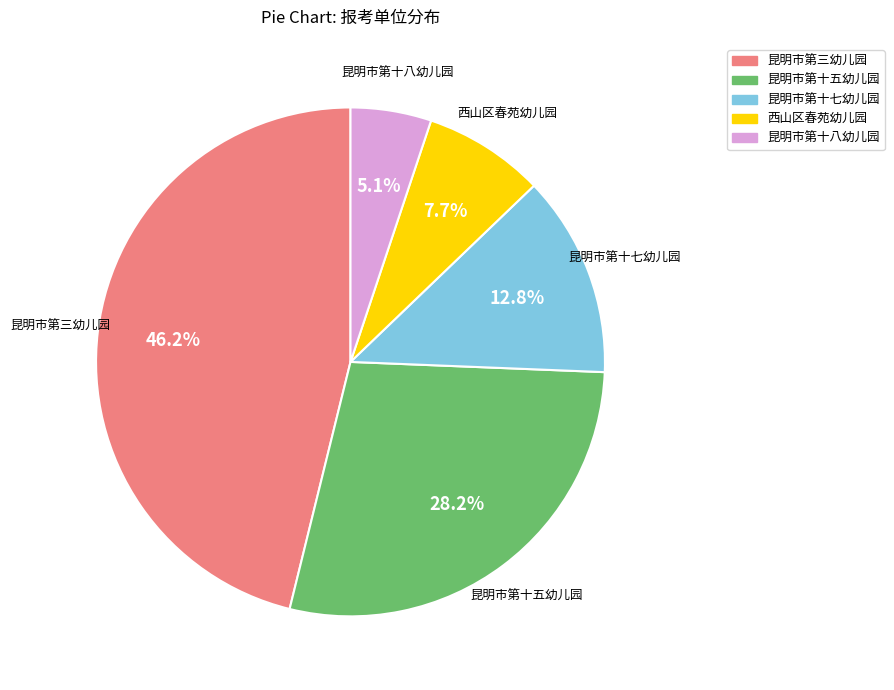

Between 昆明市第十八幼儿园 and 昆明市第十七幼儿园, which is larger?

昆明市第十七幼儿园